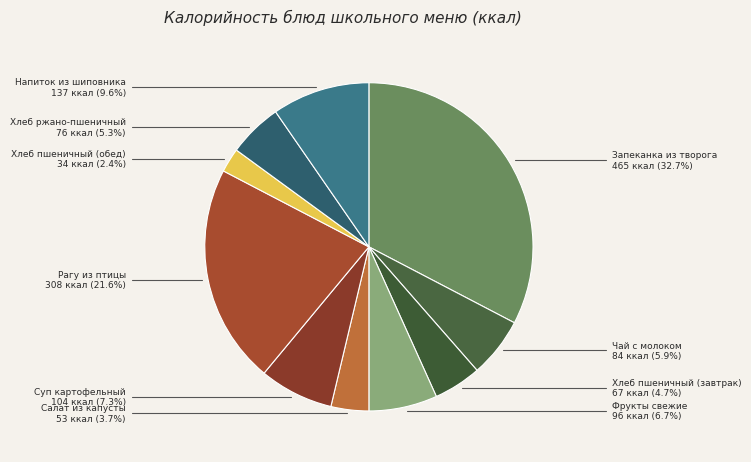

Between Напиток из шиповника and Хлеб пшеничный (обед), which is larger?

Напиток из шиповника